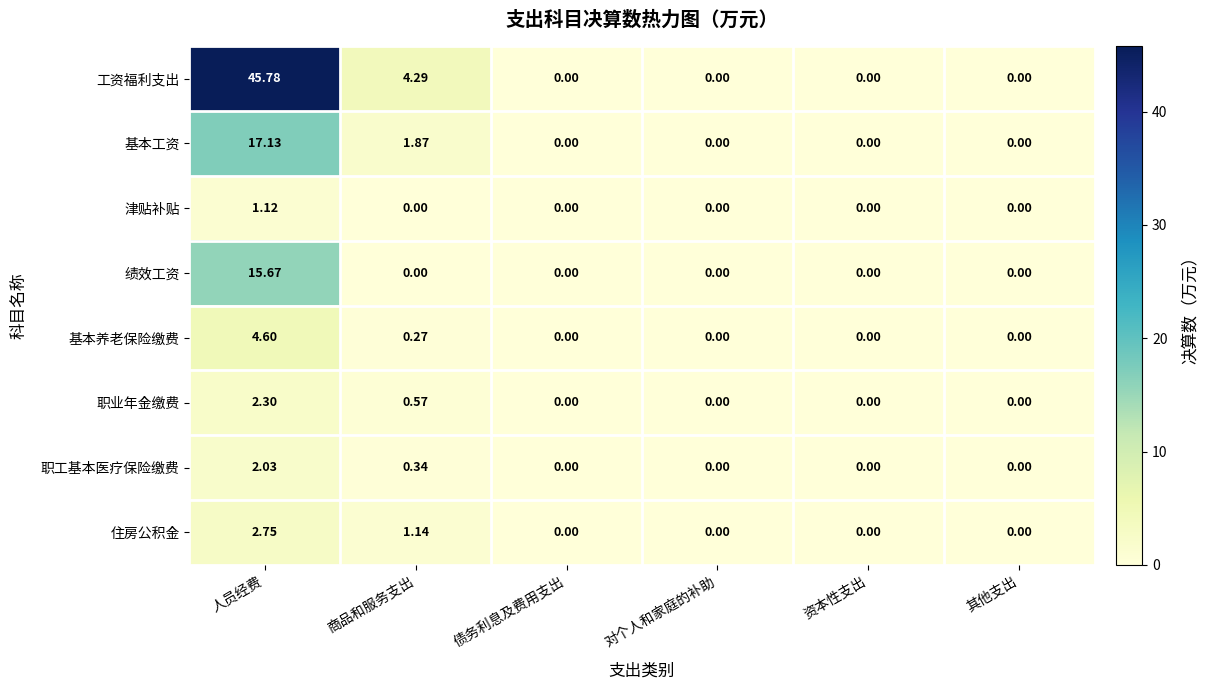

Where is 住房公积金 nearest to the value 1?

商品和服务支出